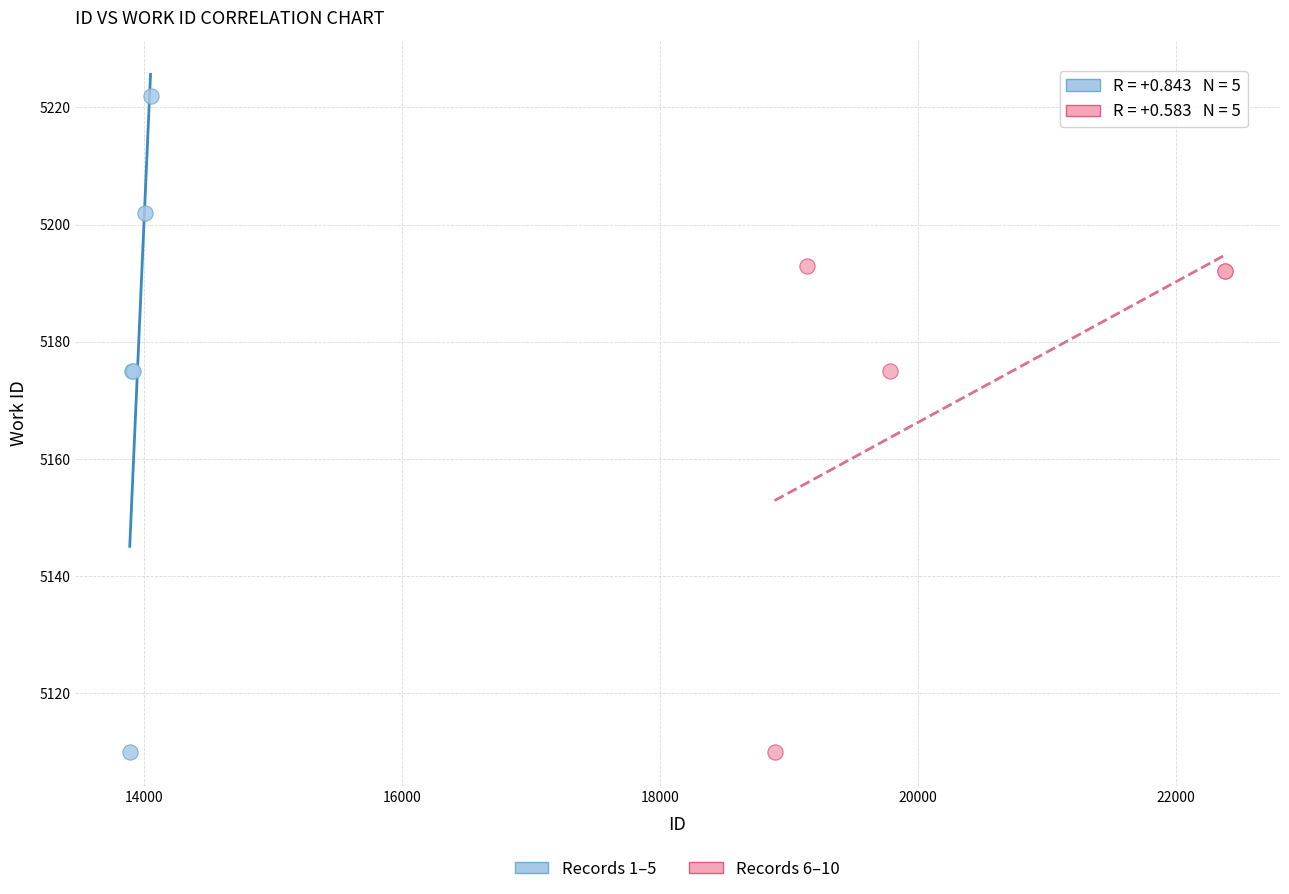

Which series has the widest spread of Y values?

Records 1–5